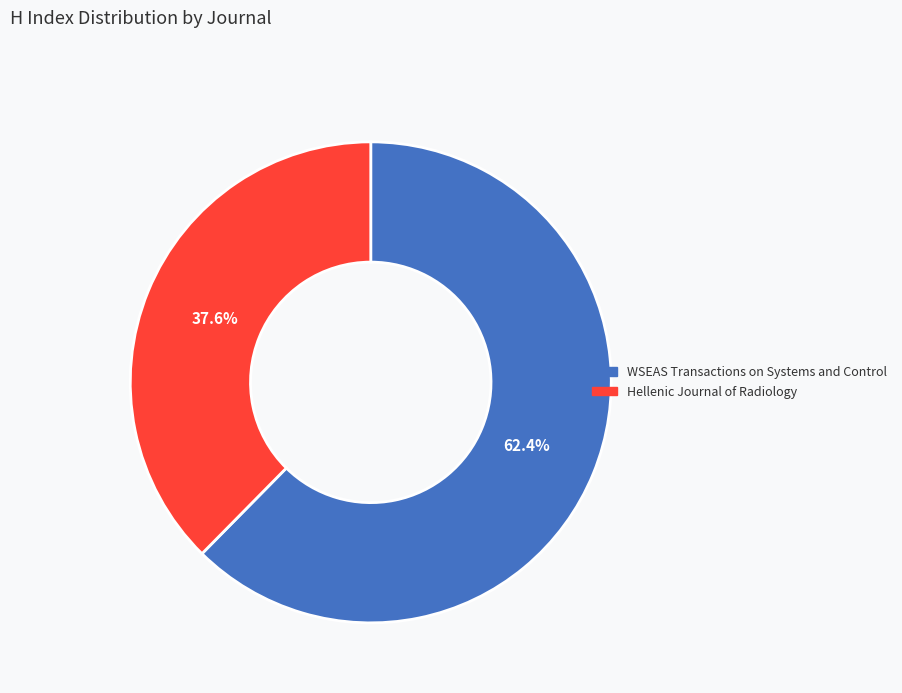

Combined, what portion of the pie is WSEAS Transactions on Systems and Control and Hellenic Journal of Radiology?

100.0%